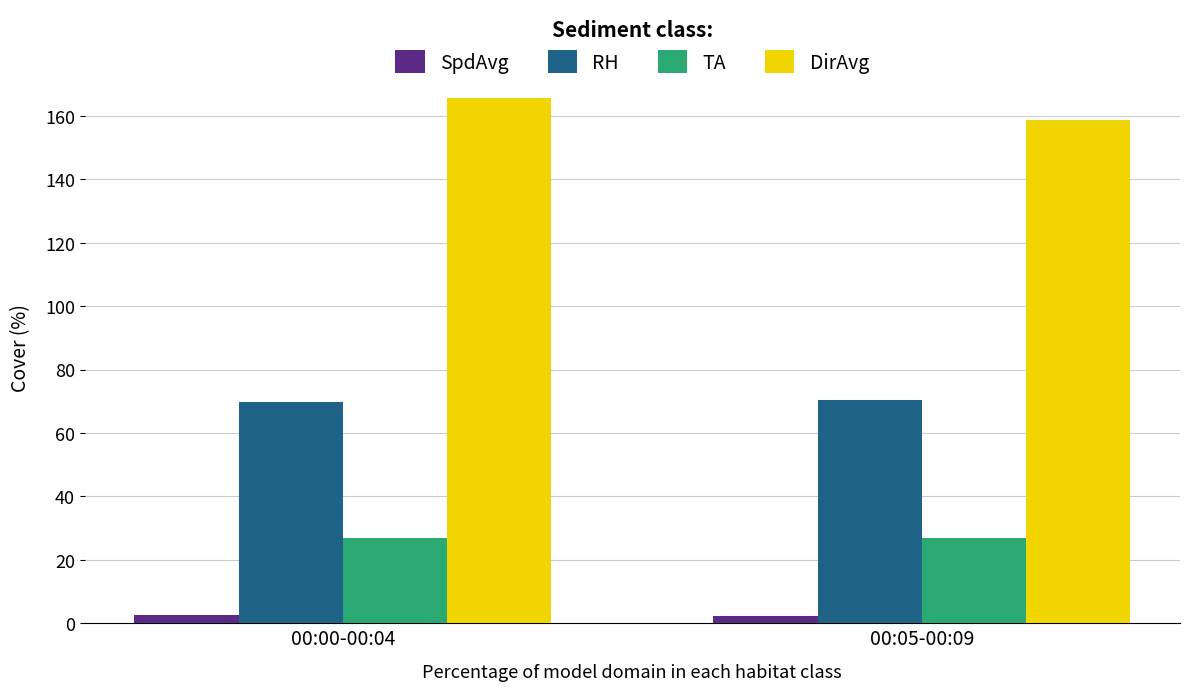

The SpdAvg series shows 2.6 at 00:00-00:04. True or false?

True